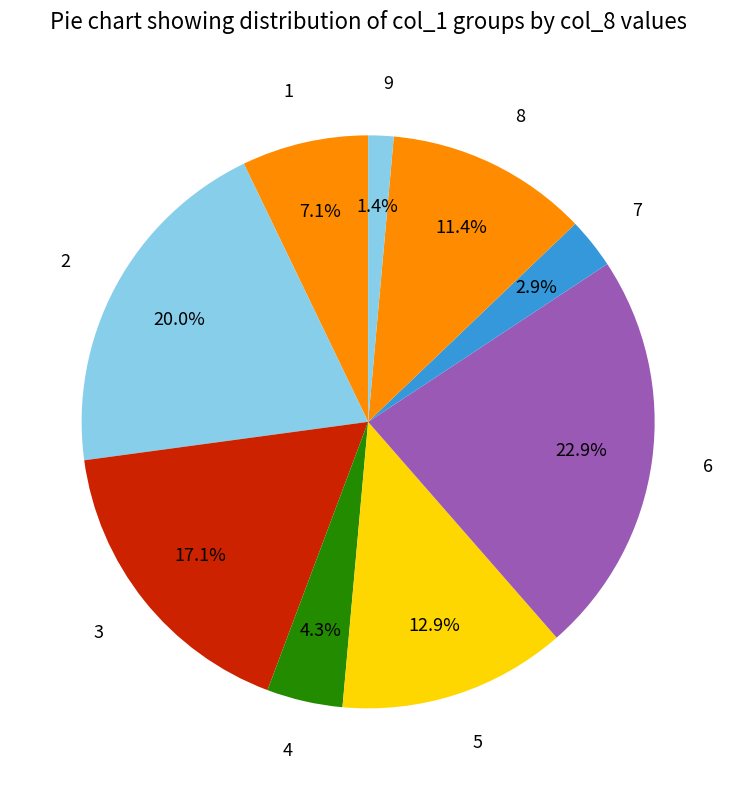

How many slices are in this pie chart?

9